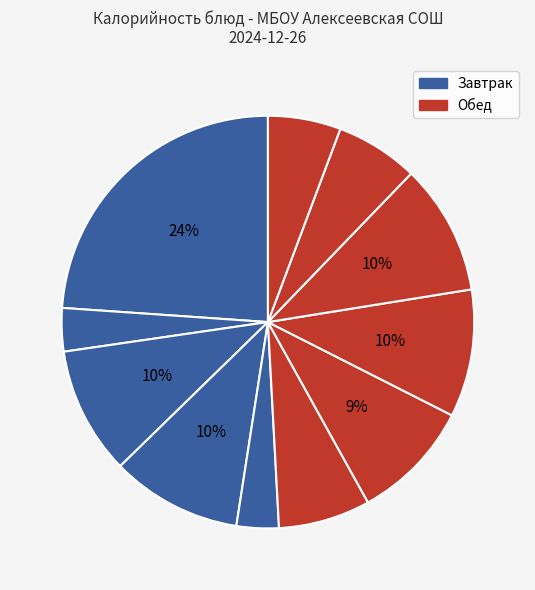

How many segments does this pie chart have?

11